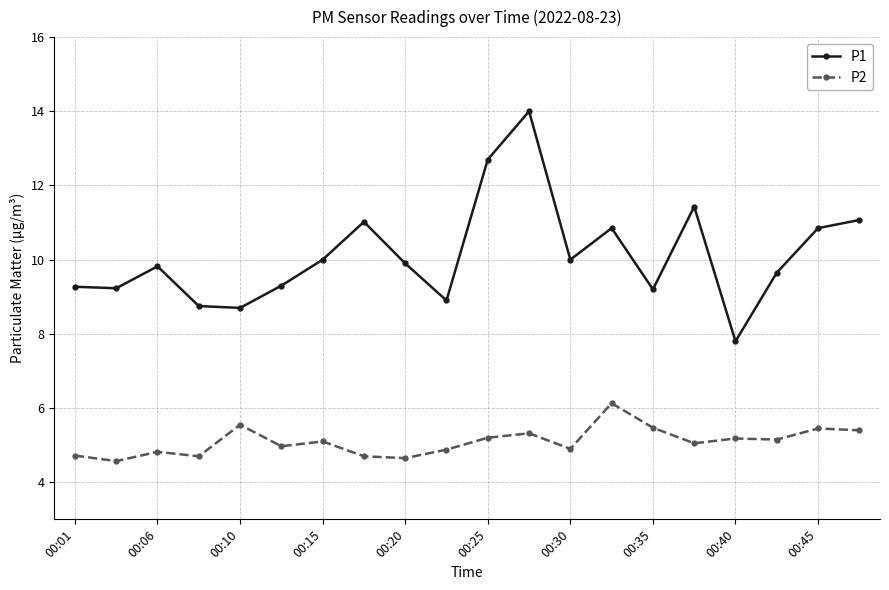

Which series has the largest total across all categories?

P1